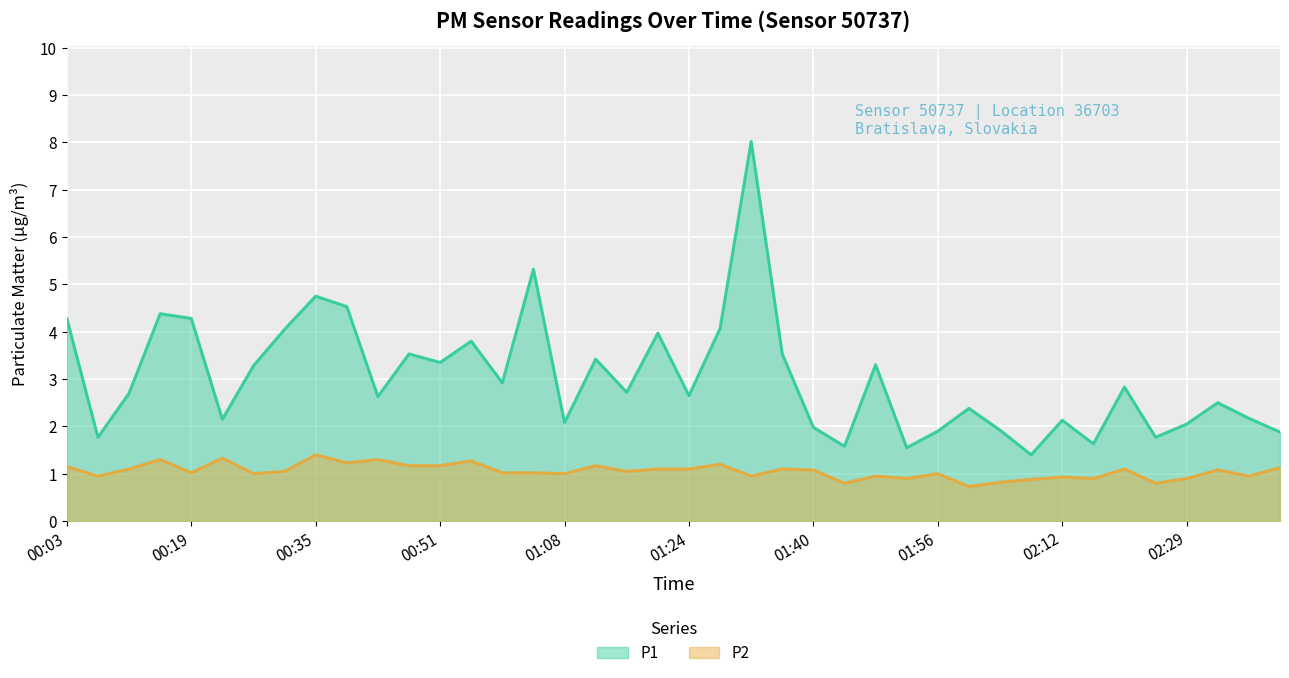

True or false: P2 and P1 intersect in this chart.

False